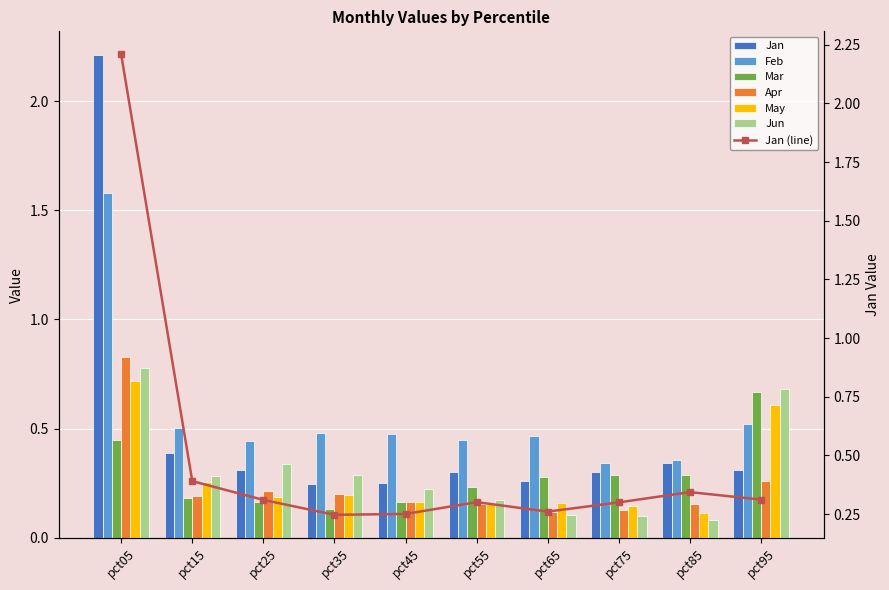

Which category has the lowest value in the Jun series?

pct85